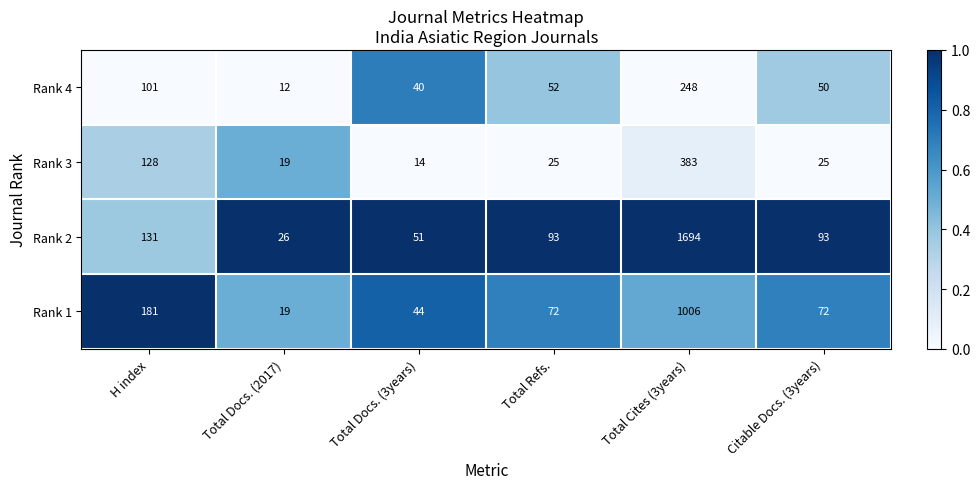

What is the total value across all series at Total Refs.?

242